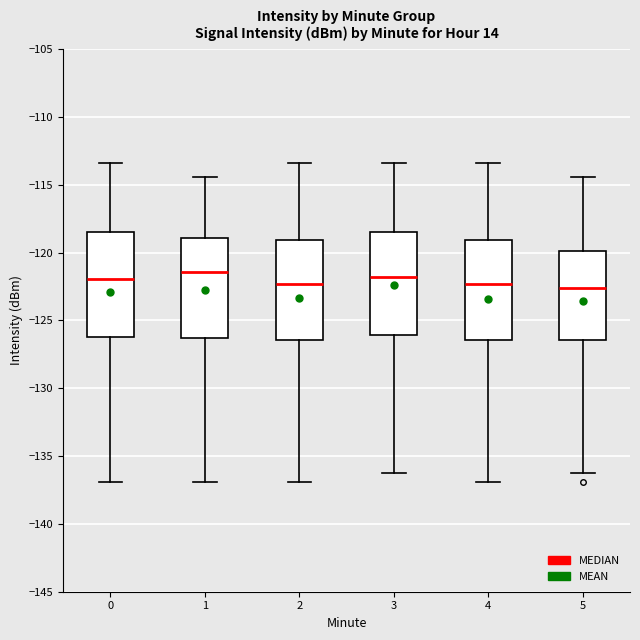

Reading left to right, read every box against the y-axis: the position of its median line, the range the box covers, and the ends of its whiskers. The values are not printed on the chart, so give them approximately, as read against the axis.

0: median -122.0, box -126.5 to -118.5, whiskers -137.0 to -113.5
1: median -121.5, box -126.5 to -119.0, whiskers -137.0 to -114.5
2: median -122.5, box -126.5 to -119.0, whiskers -137.0 to -113.5
3: median -122.0, box -126.0 to -118.5, whiskers -136.5 to -113.5
4: median -122.5, box -126.5 to -119.0, whiskers -137.0 to -113.5
5: median -122.5, box -126.5 to -120.0, whiskers -136.5 to -114.5